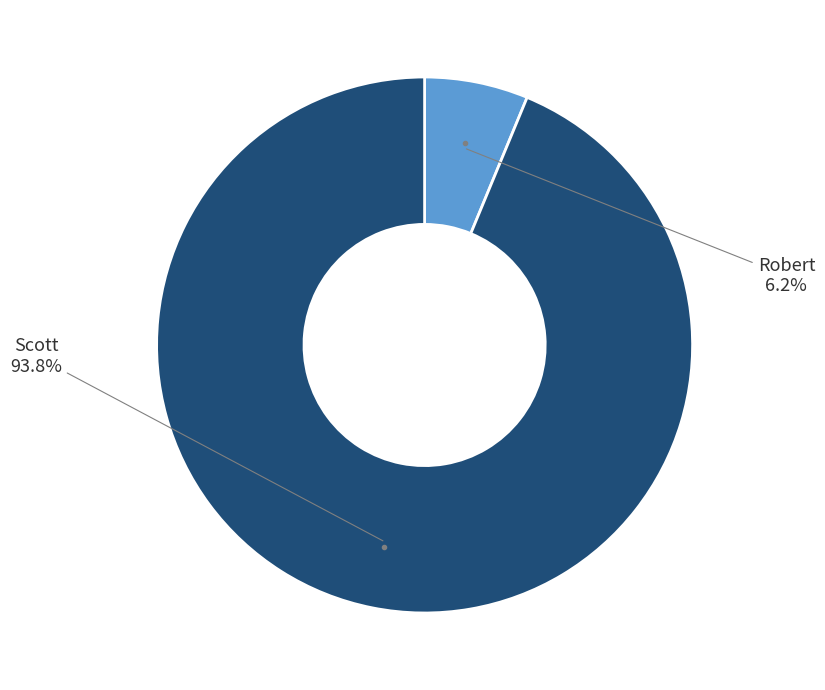

Is there any slice that represents more than half of the pie?

Yes